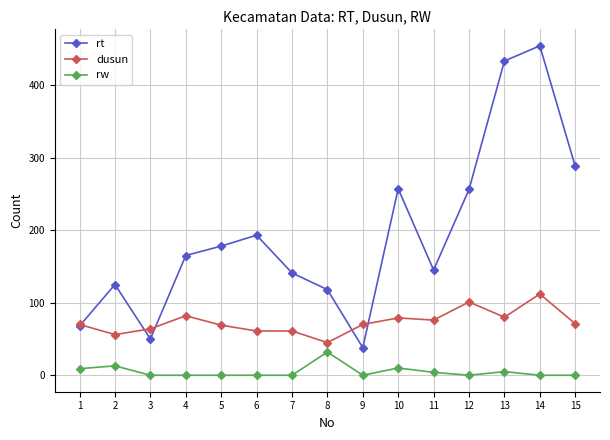

What value does the dusun series have at 2?

56